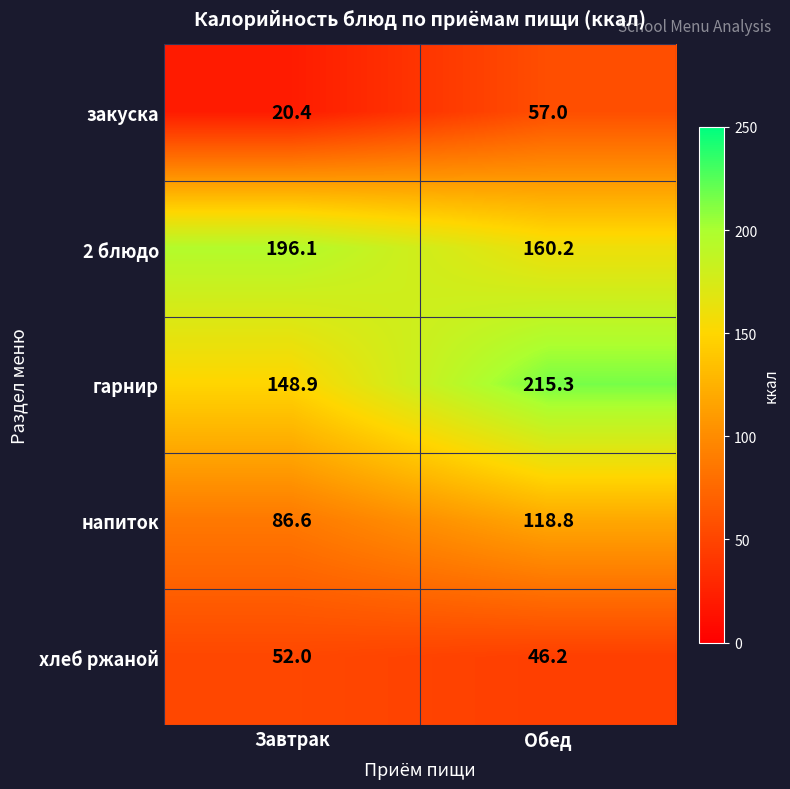

The value of 2 блюдо at Обед is 276.0. True or false?

False